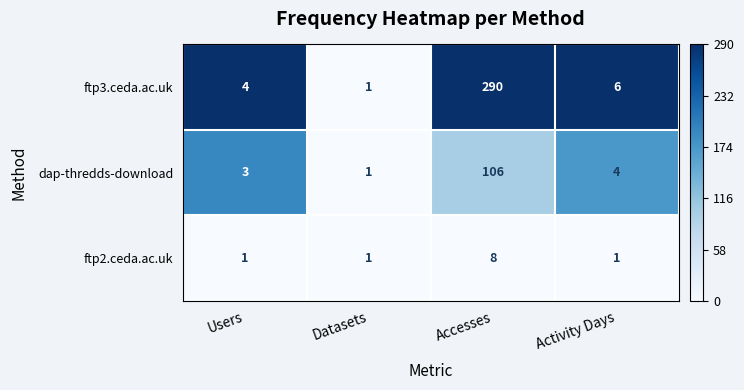

What is the greatest value displayed?

290